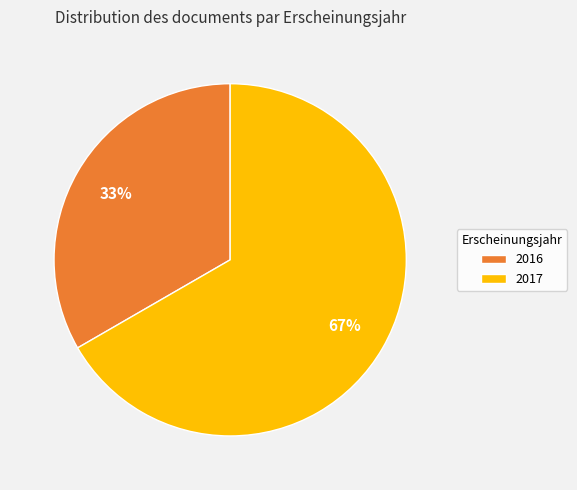

What percentage is the 2016 slice, to the nearest percent?

33%